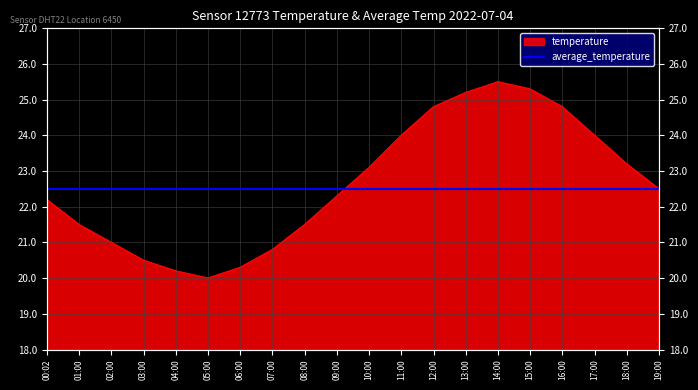

Count the number of categories in the chart.

20